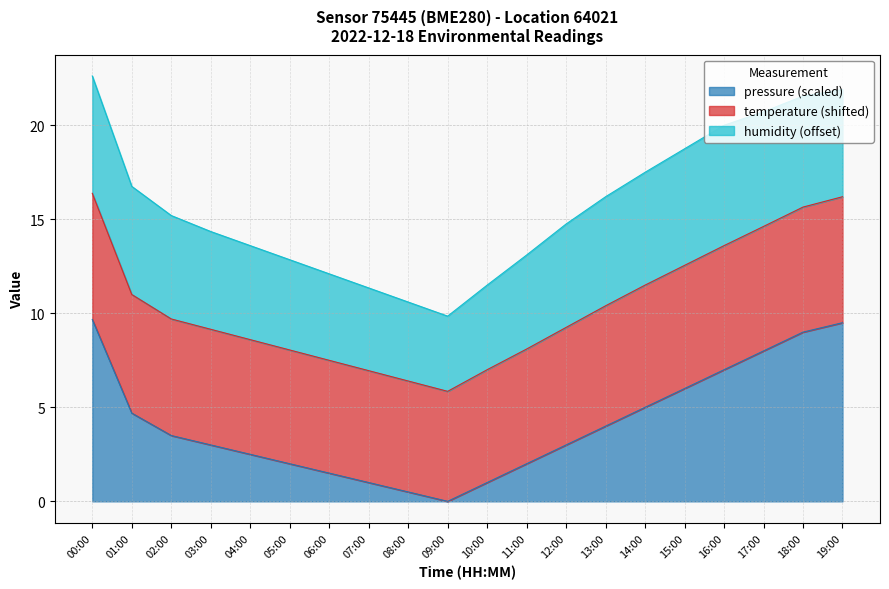

What are all the series names shown in the legend?

pressure (scaled), temperature (shifted), humidity (offset)